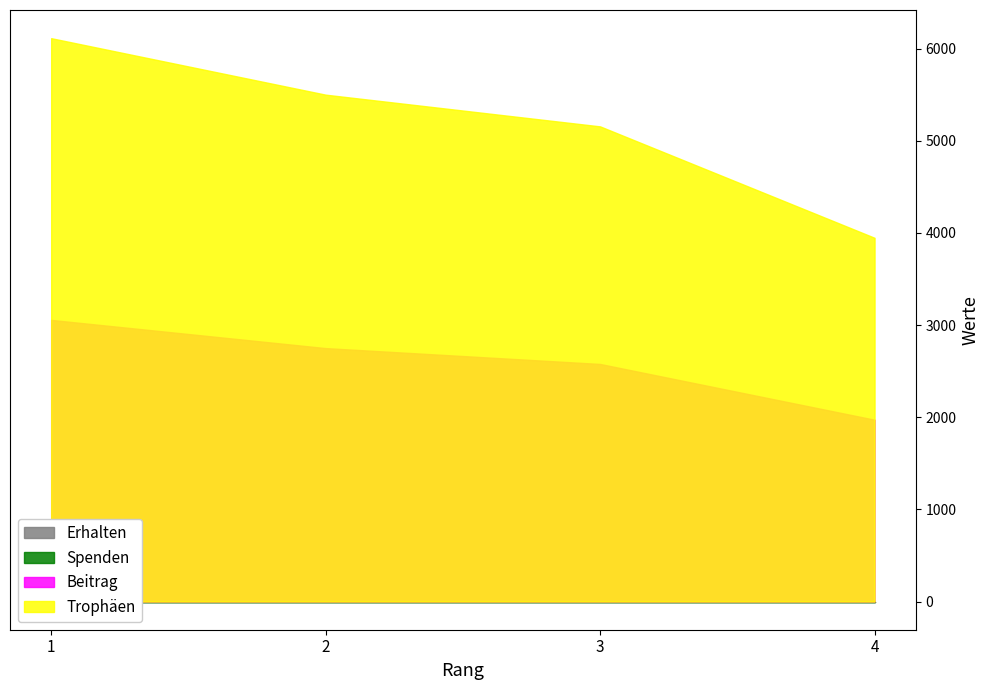

At how many categories does at least one series exceed 1355?

4